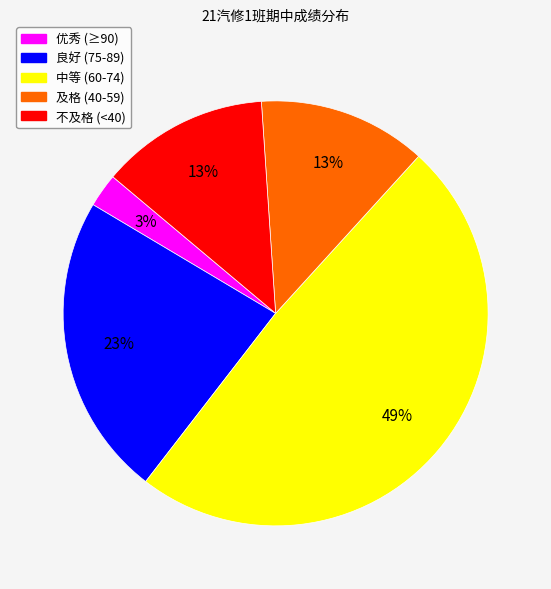

To the nearest percent, what is the average slice percentage?

20%